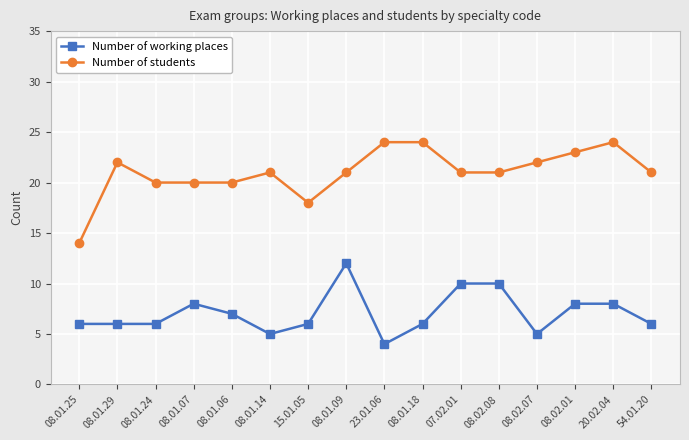

Rank the series at 08.02.07 from lowest to highest value.

Number of working places, Number of students